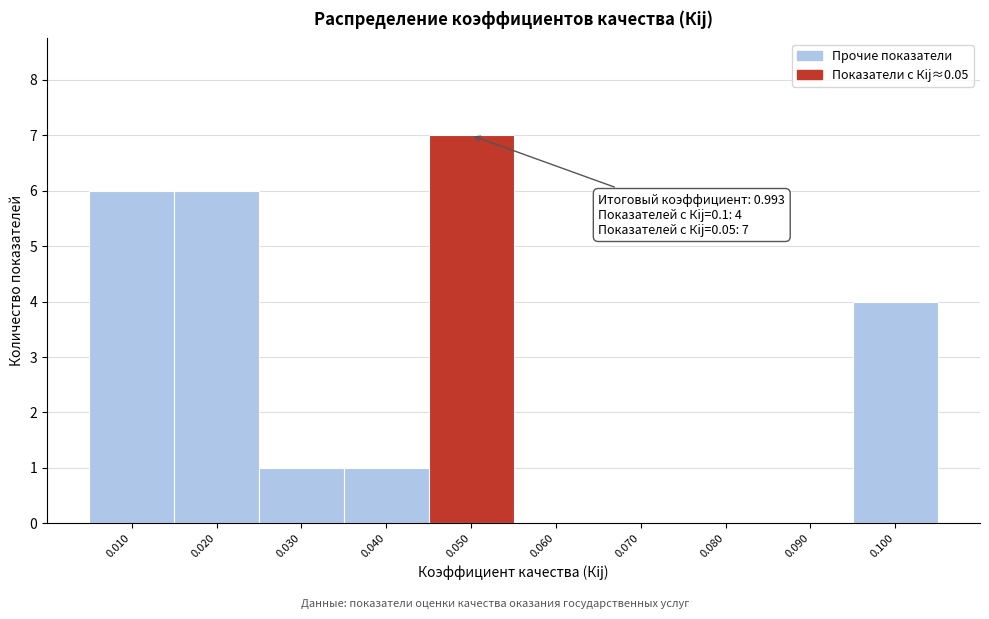

Which range on the x-axis has the tallest bar?

0.045 to 0.055